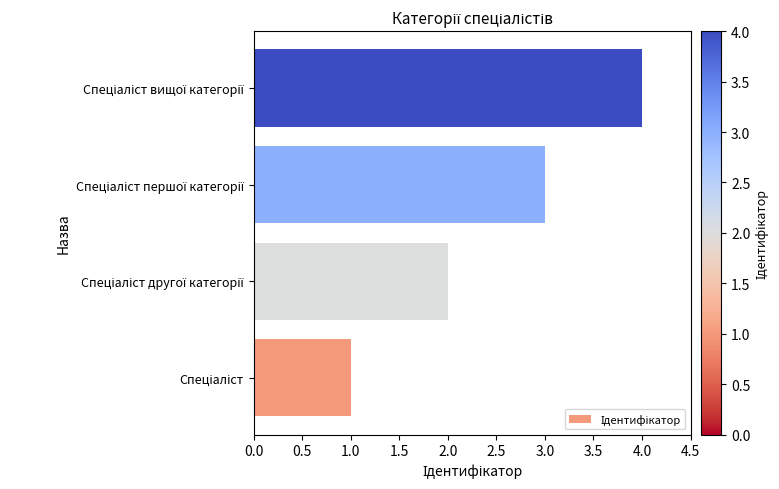

What is the maximum value shown in the chart?

4